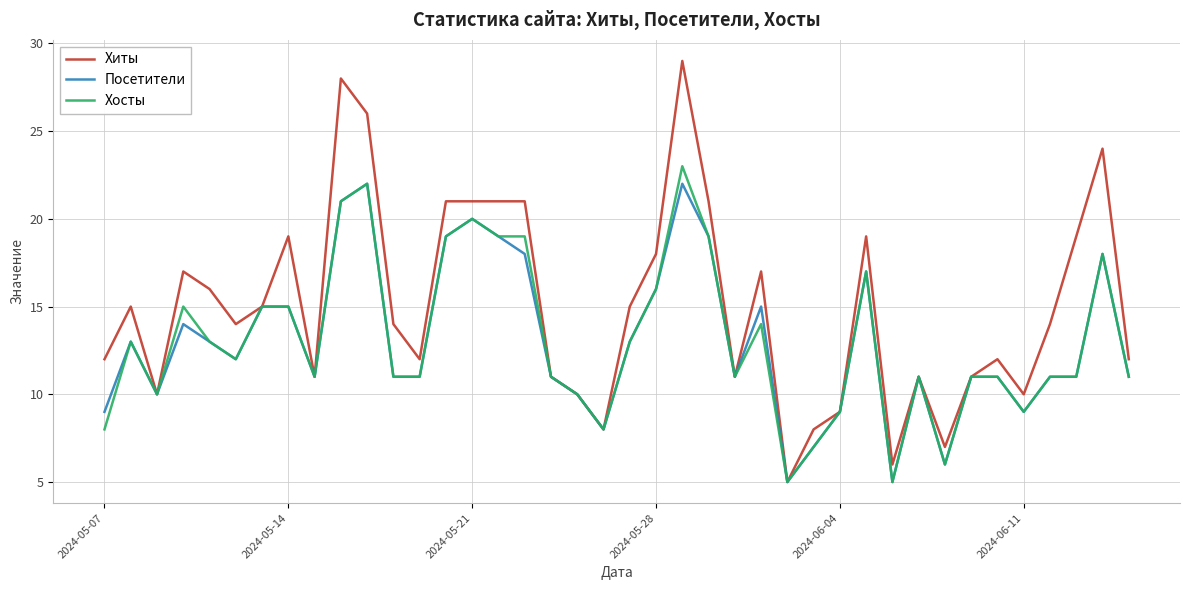

How many series are shown in this chart?

3